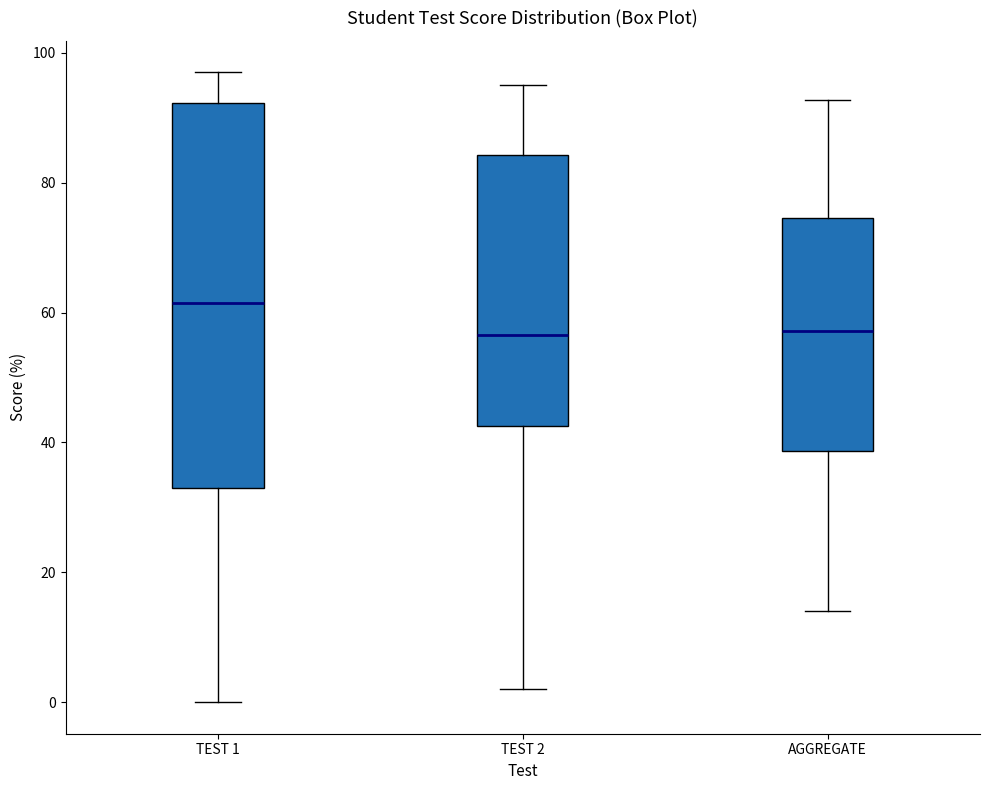

Which box is the tallest, from its lower edge to its upper edge?

TEST 1